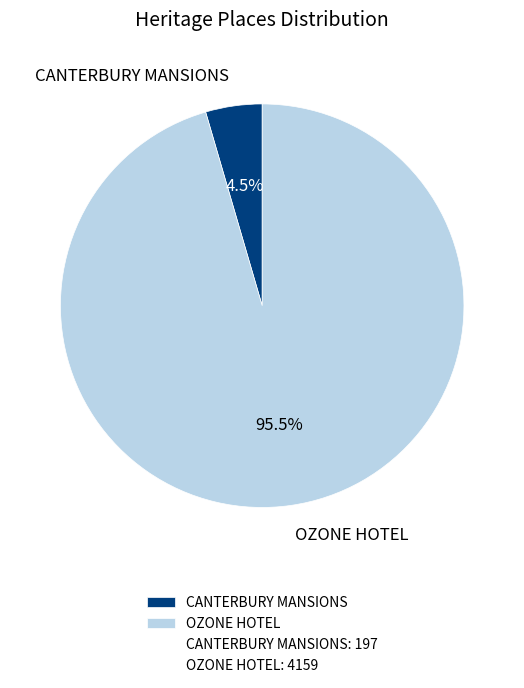

Which slice is the largest?

OZONE HOTEL